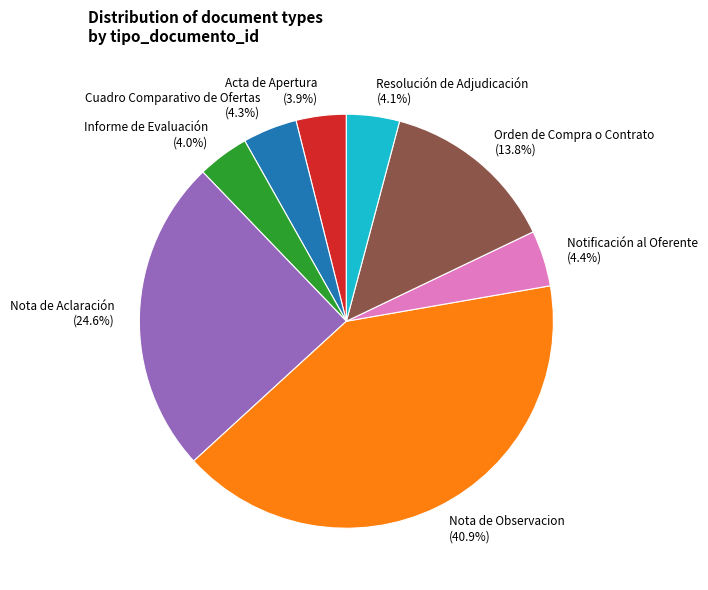

Does Orden de Compra o Contrato represent more than half of the total?

No